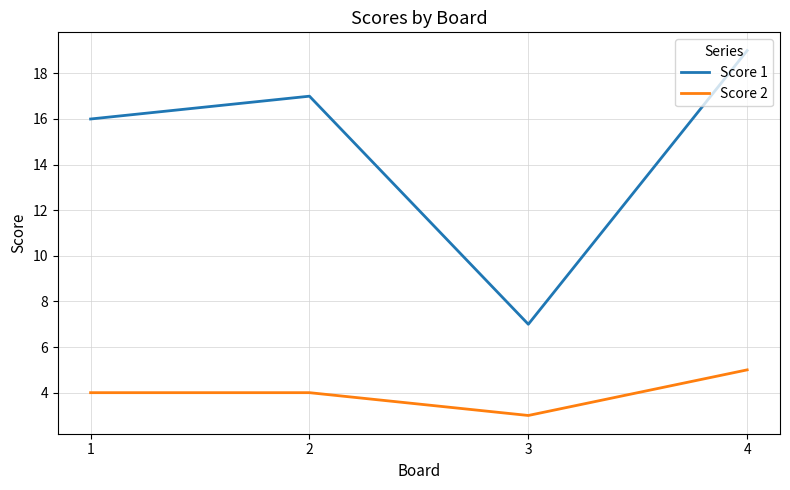

True or false: Score 2 and Score 1 cross at least once.

False